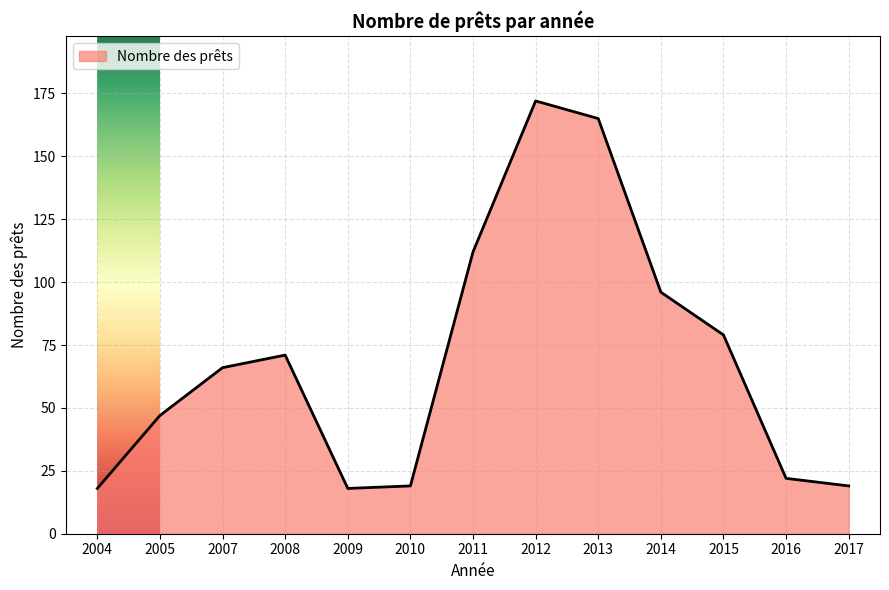

What is the greatest value displayed?

172